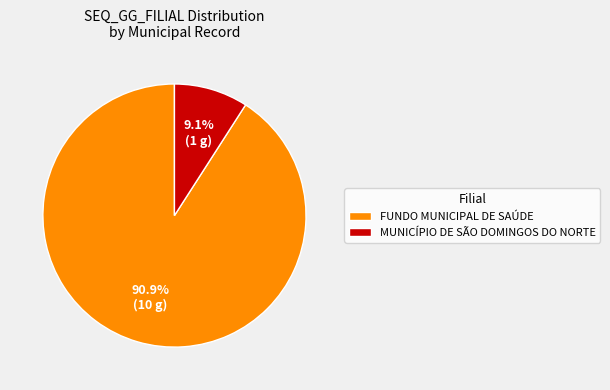

What percentage is the FUNDO MUNICIPAL DE SAÚDE slice, to the nearest percent?

91%